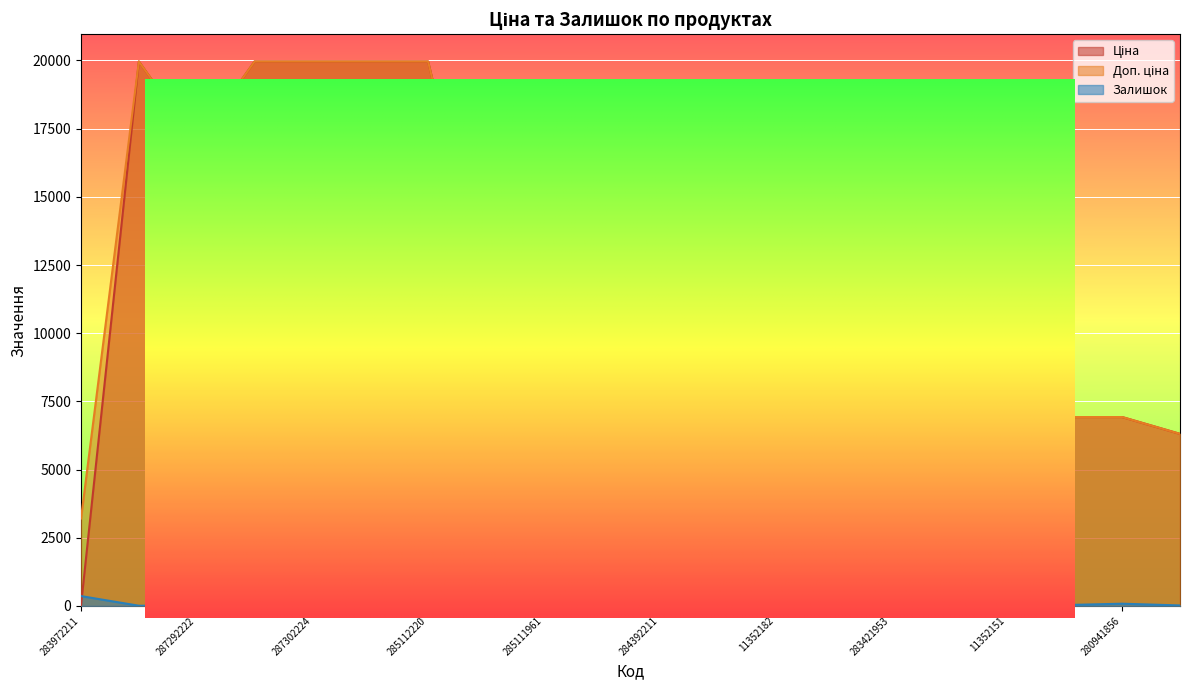

At which category is the sum across all series the highest?

285112220